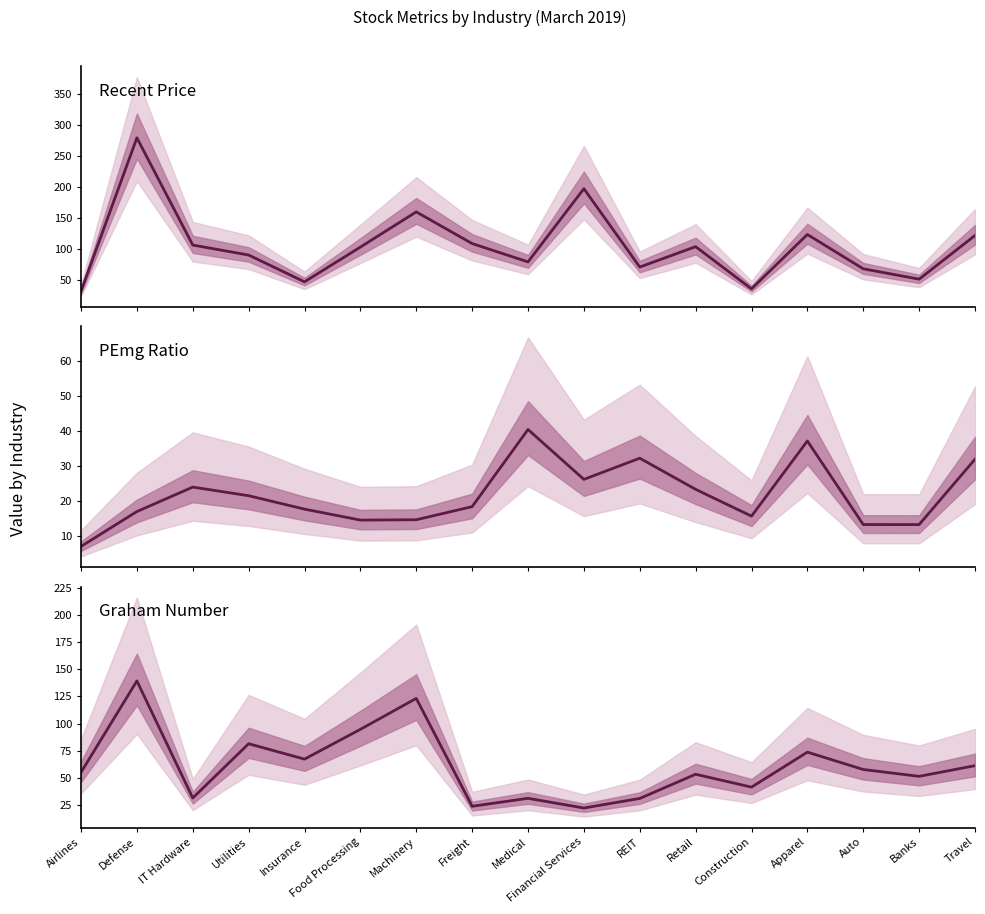

Which category has the lowest value in the Recent Price series?

Airlines